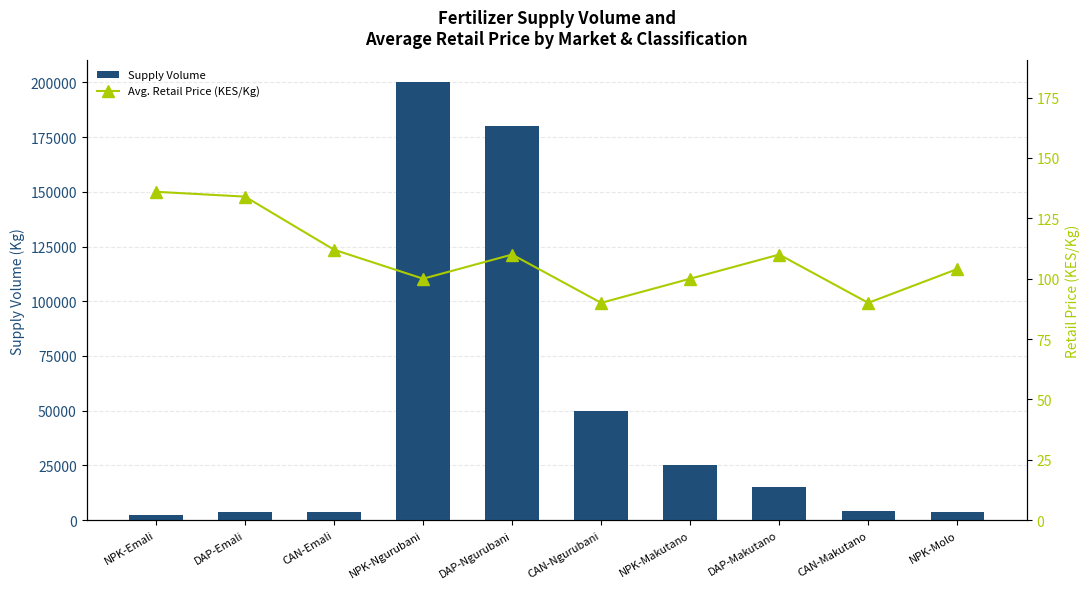

What is the sum of all Avg. Retail Price (KES/Kg) values?

1086